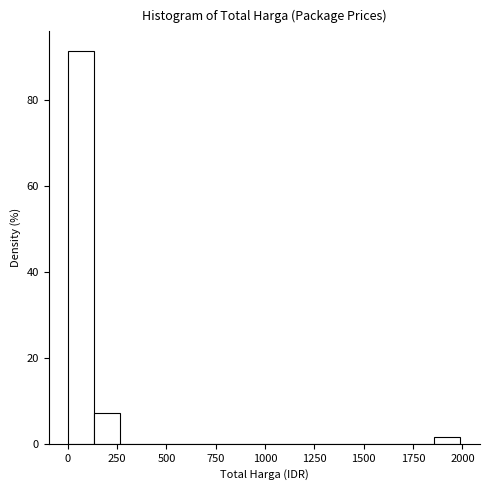

Read against the x-axis, roughly where is the centre of the tallest bar?

50